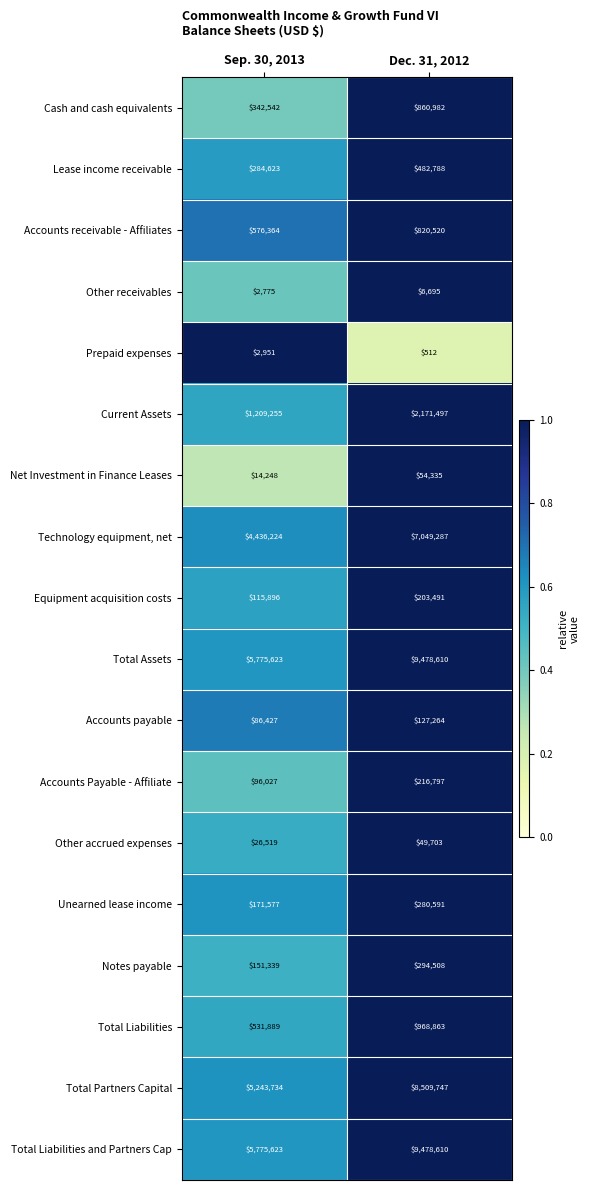

What is the spread (max minus min) of values at Sep. 30, 2013?

5772848